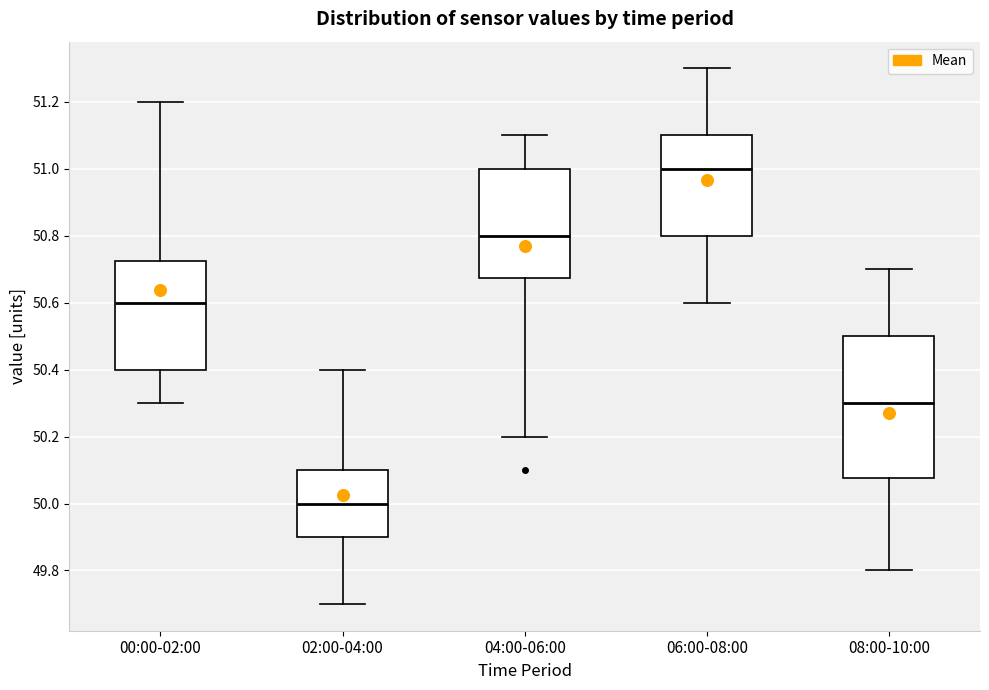

Where does the lower whisker of the box for 02:00-04:00 end on the y-axis? The values are not printed on the chart, so give them approximately, as read against the axis.

49.70